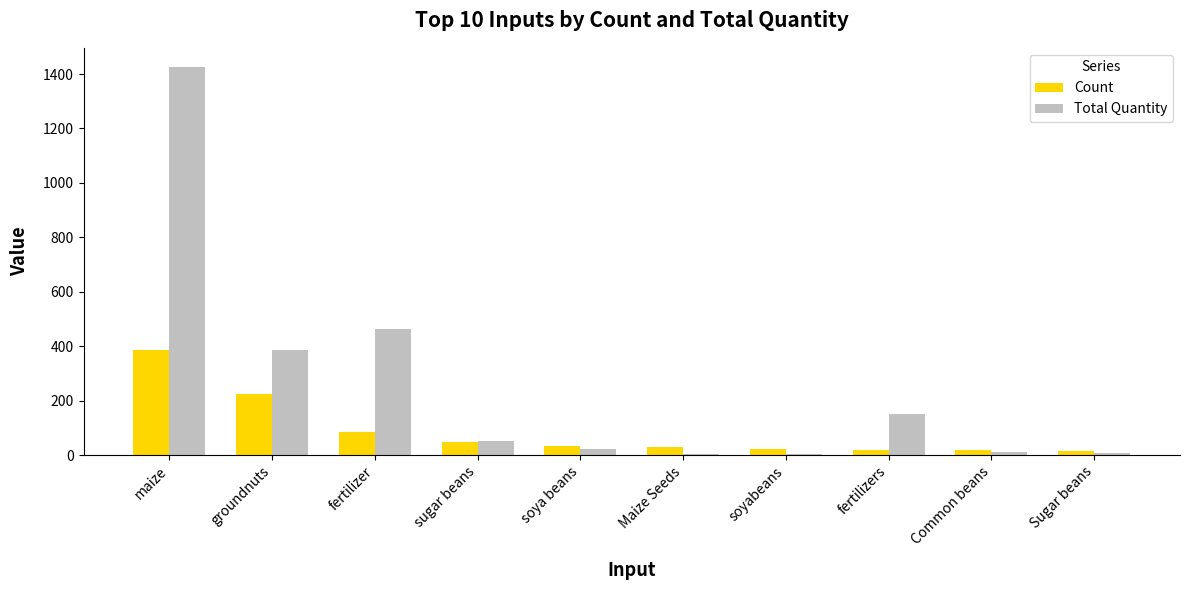

At which category is the sum across all series the highest?

maize